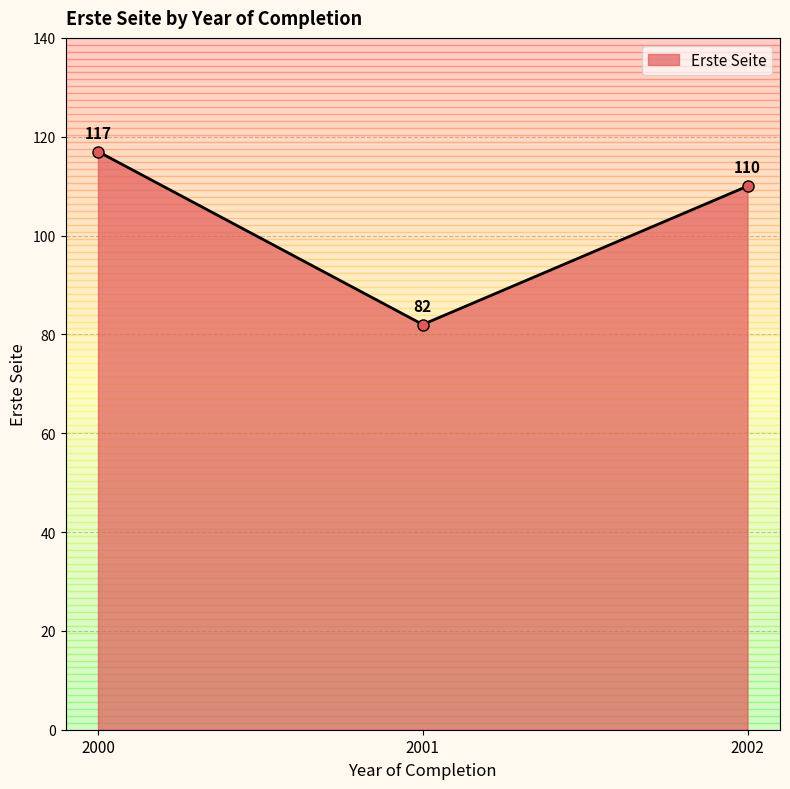

Between 2002 and 2001, which is larger?

2002